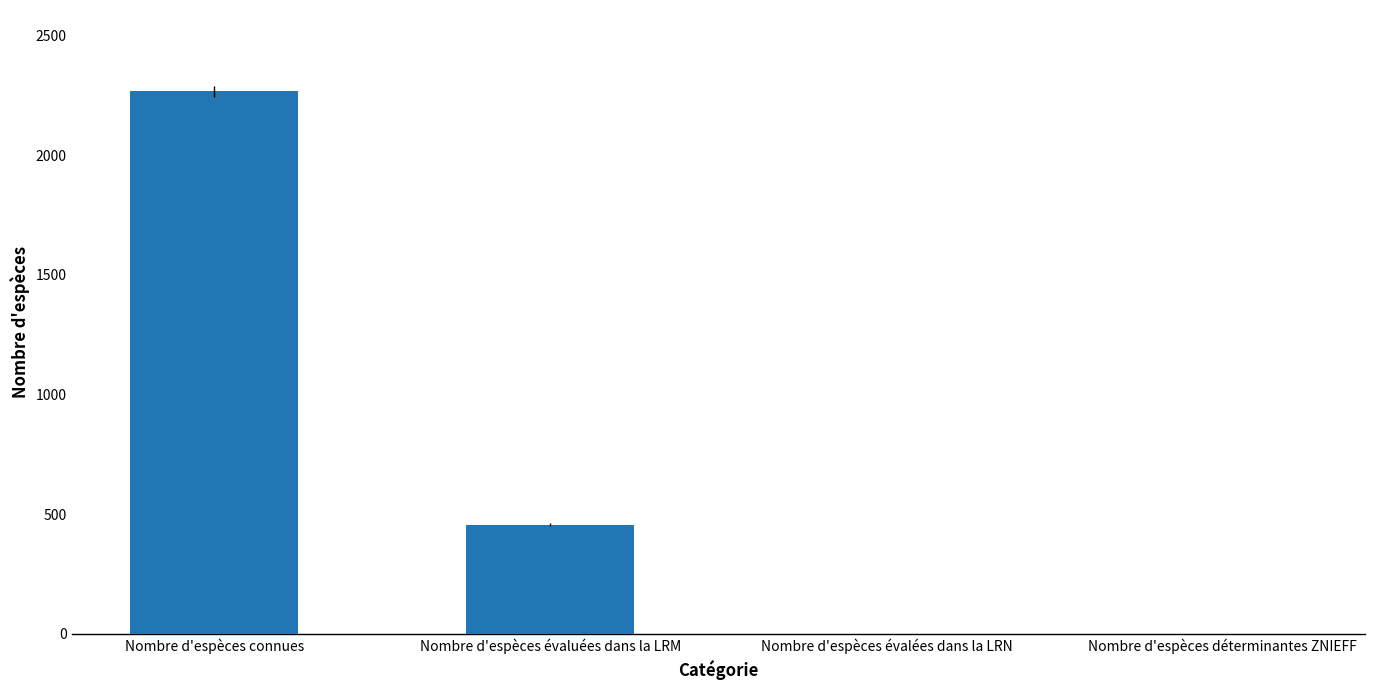

Reading left to right, transcribe all the data shown in this chart.

Nombre d'espèces connues=2266	Nombre d'espèces évaluées dans la LRM=457	Nombre d'espèces évalées dans la LRN=0	Nombre d'espèces déterminantes ZNIEFF=0